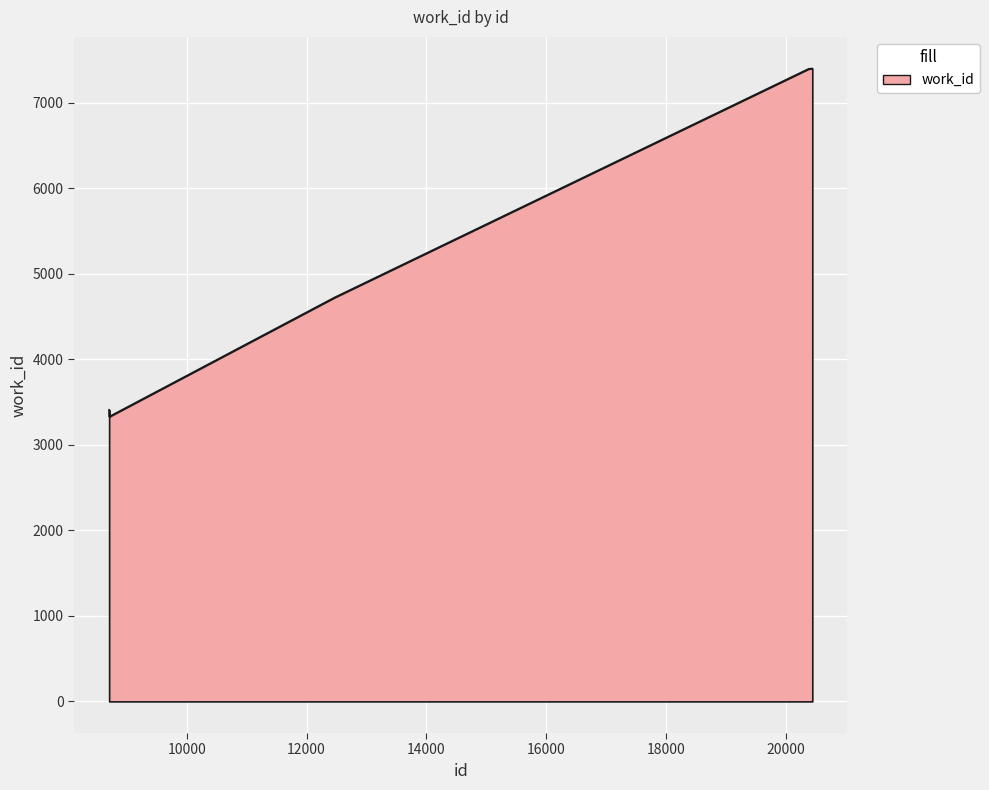

What is the difference between the maximum and minimum values?

4072